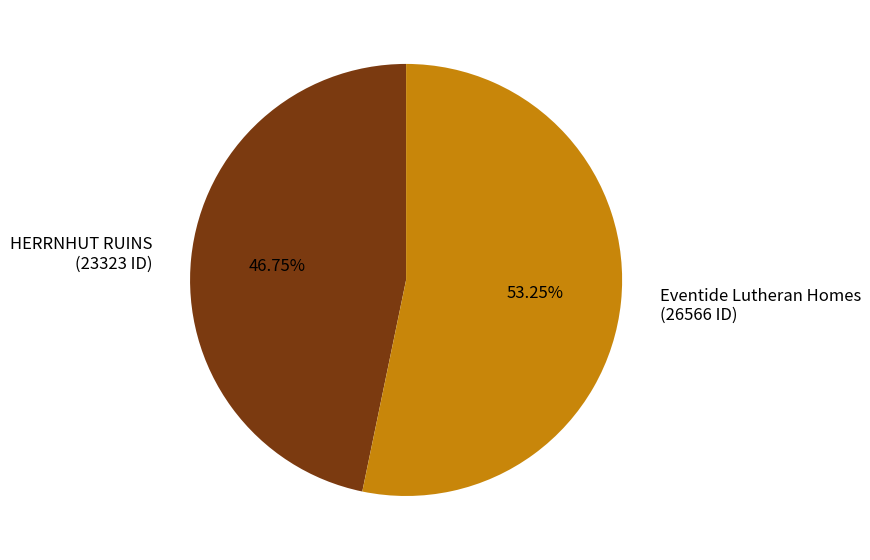

To the nearest percent, what percentage of the pie is HERRNHUT RUINS?

47%